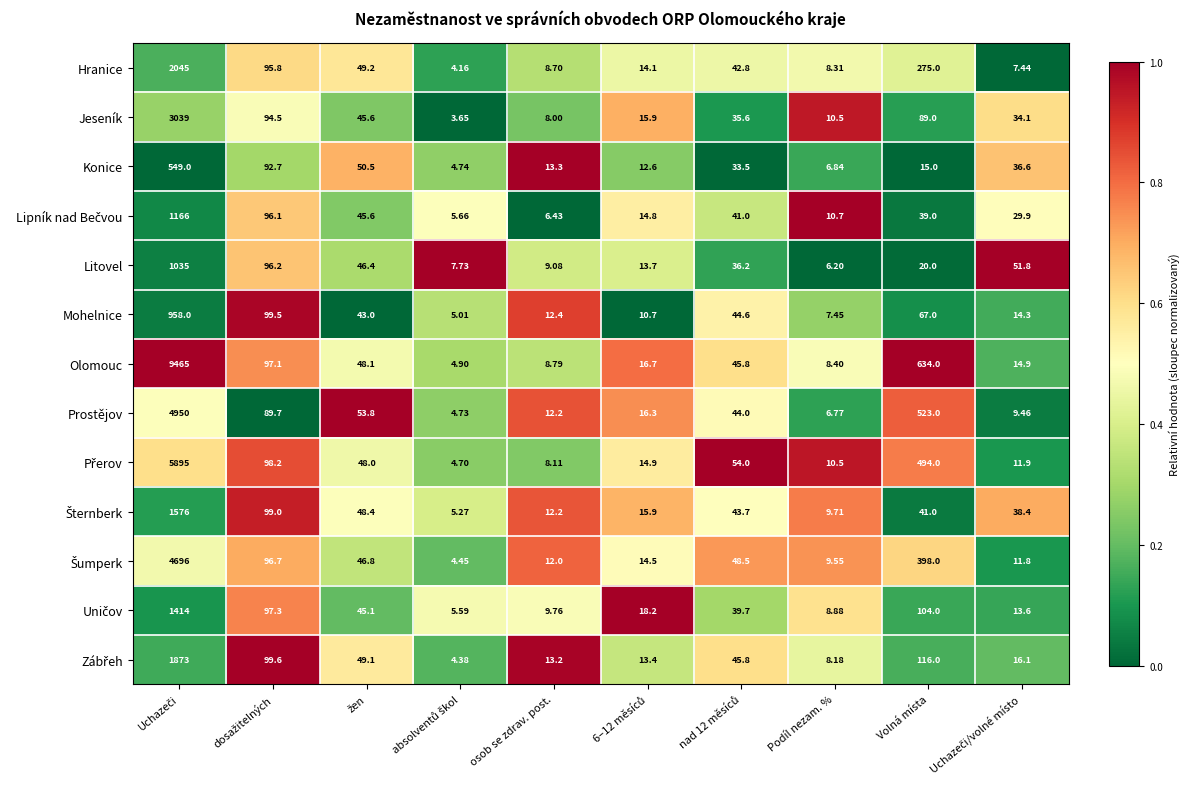

Which series has the largest range (max minus min)?

Olomouc